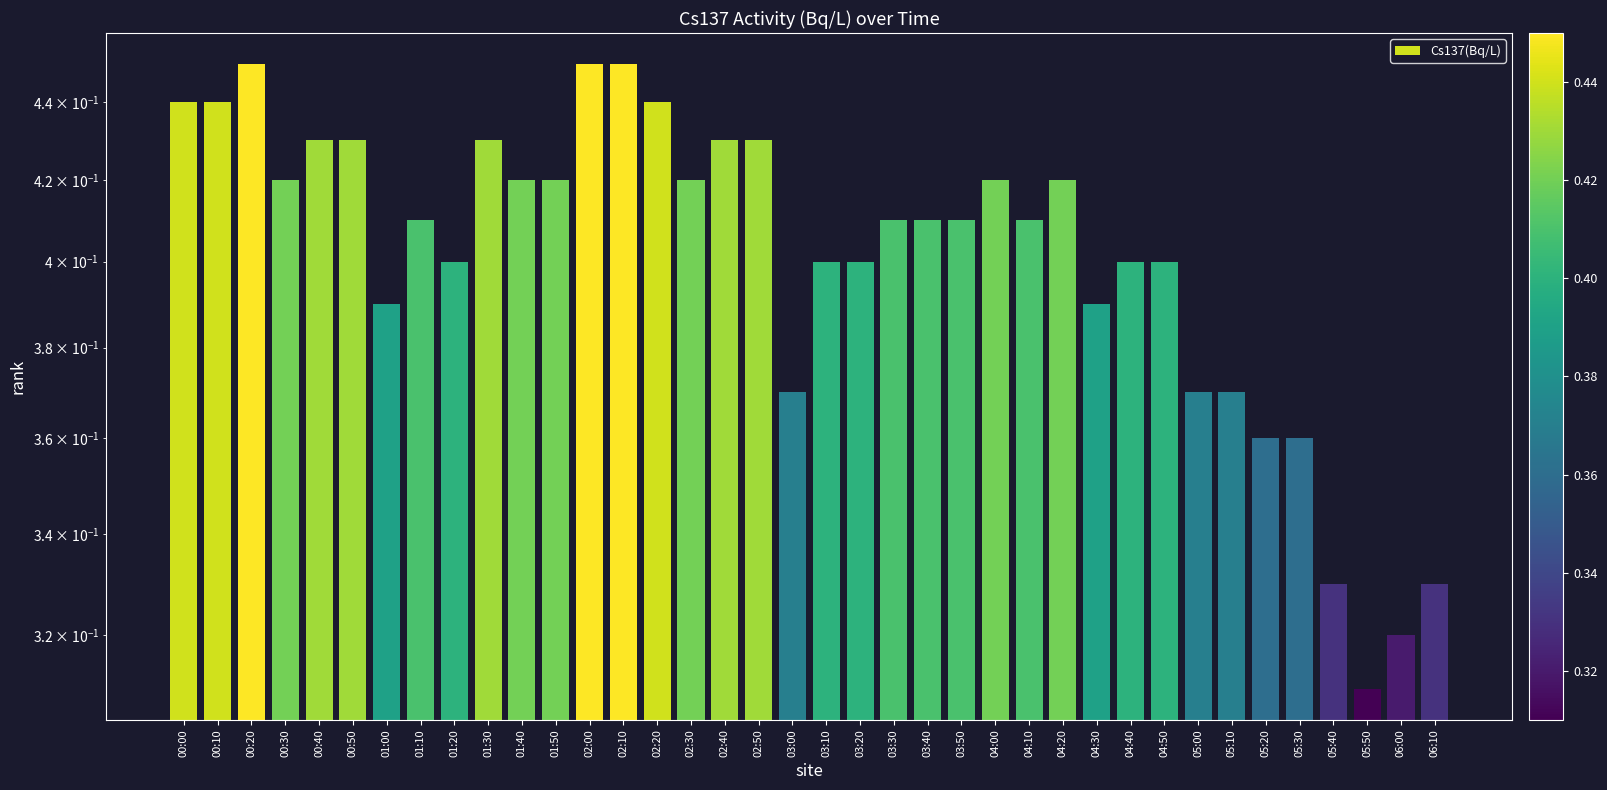

What position from the right is 02:20?

24